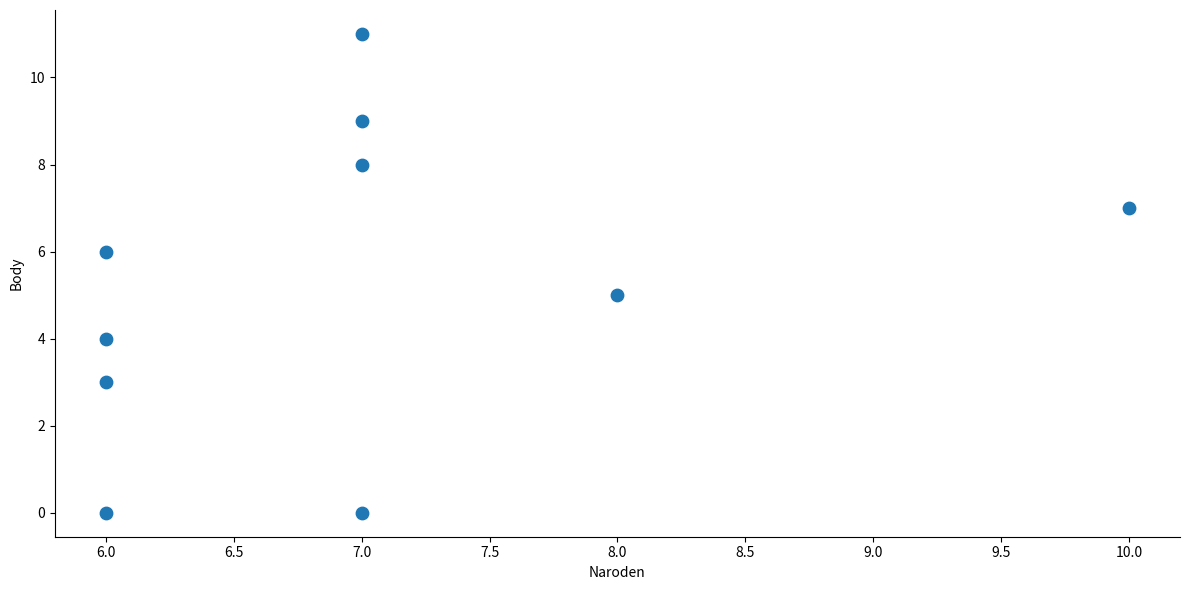

What is the average Y value?

5